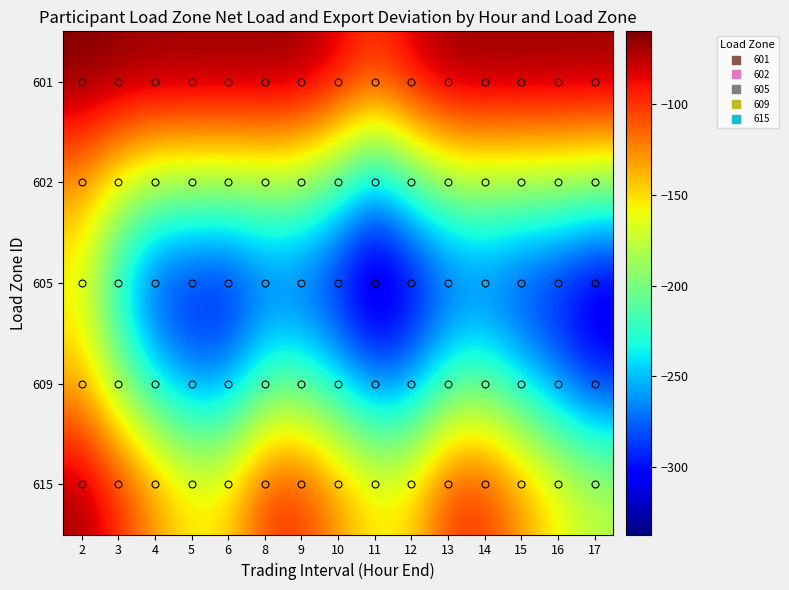

Reading left to right, what are all the values shown in this chart?

601: 2=-59.8	3=-62.9	4=-64.7	5=-64.7	6=-64.9	8=-64.7	9=-66.3	10=-80.2	11=-98.6	12=-80.2	13=-66.3	14=-64.7	15=-64.9	16=-64.8	17=-65.2
602: 2=-130.4	3=-162.6	4=-181.9	5=-183.1	6=-184.5	8=-181.6	9=-185.7	10=-213.1	11=-252.2	12=-214.0	13=-185.9	14=-181.3	15=-183.6	16=-183.6	17=-189.0
605: 2=-164.6	3=-240.5	4=-291.5	5=-302.6	6=-304.7	8=-284.6	9=-286.6	10=-306.5	11=-337.4	12=-316.0	13=-289.1	14=-282.1	15=-295.2	16=-304.4	17=-323.1
609: 2=-137.8	3=-189.2	4=-236.9	5=-264.3	6=-262.0	8=-216.0	9=-212.0	10=-238.7	11=-269.1	12=-262.1	13=-217.6	14=-210.4	15=-238.7	16=-267.3	17=-293.7
615: 2=-68.9	3=-95.0	4=-127.6	5=-153.2	6=-147.3	8=-102.3	9=-99.6	10=-127.7	11=-153.4	12=-147.2	13=-102.5	14=-99.4	15=-127.8	16=-155.8	17=-176.1